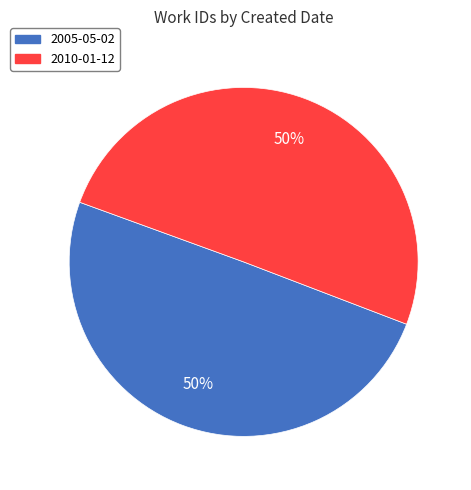

To the nearest percent, what is the combined percentage of 2005-05-02 and 2010-01-12?

100%